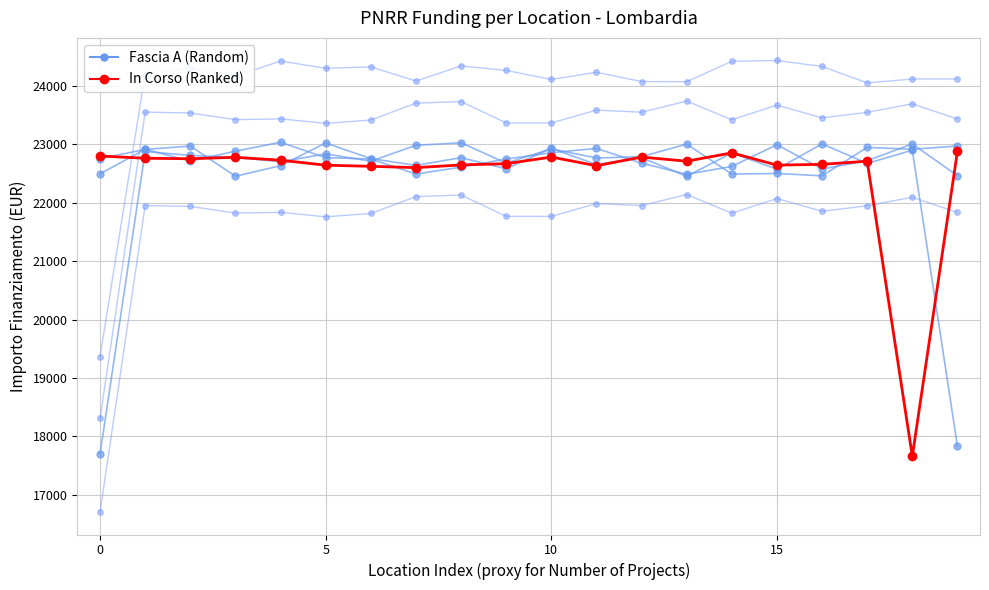

What are all the series names shown in the legend?

Fascia A, In Corso